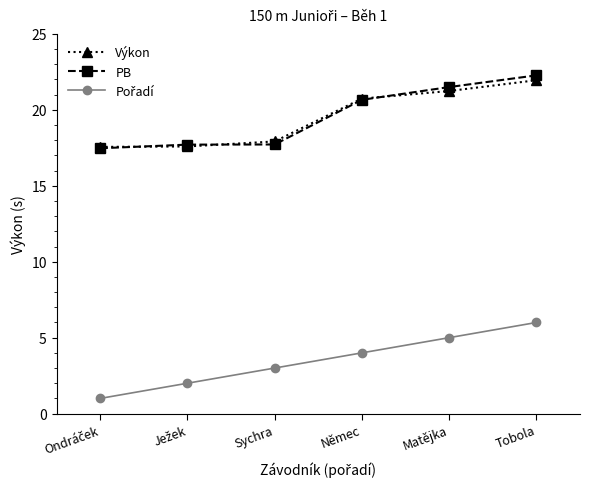

What is the lowest value of the PB series?

17.5